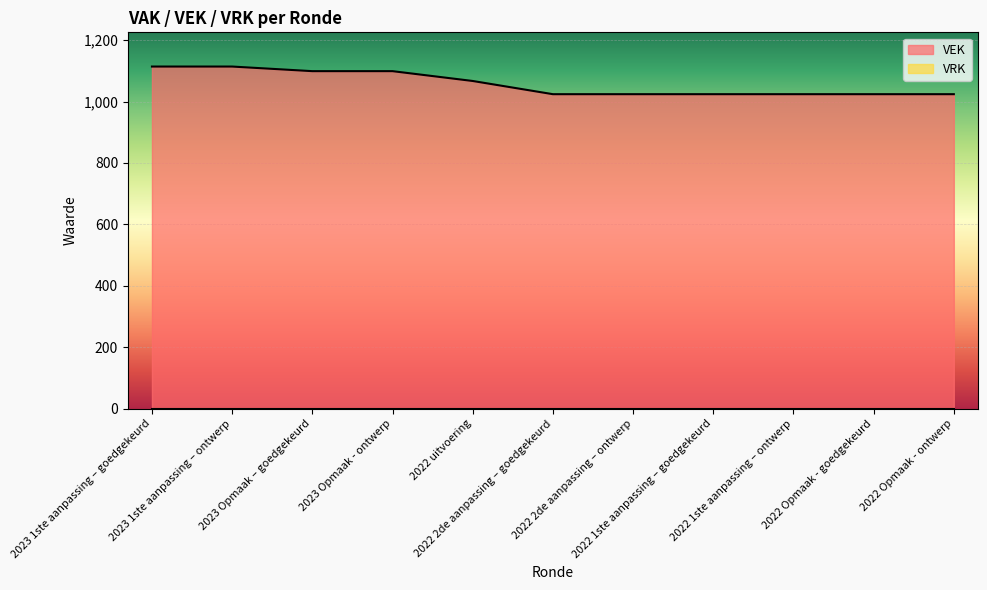

What is the minimum value shown in the chart?

0